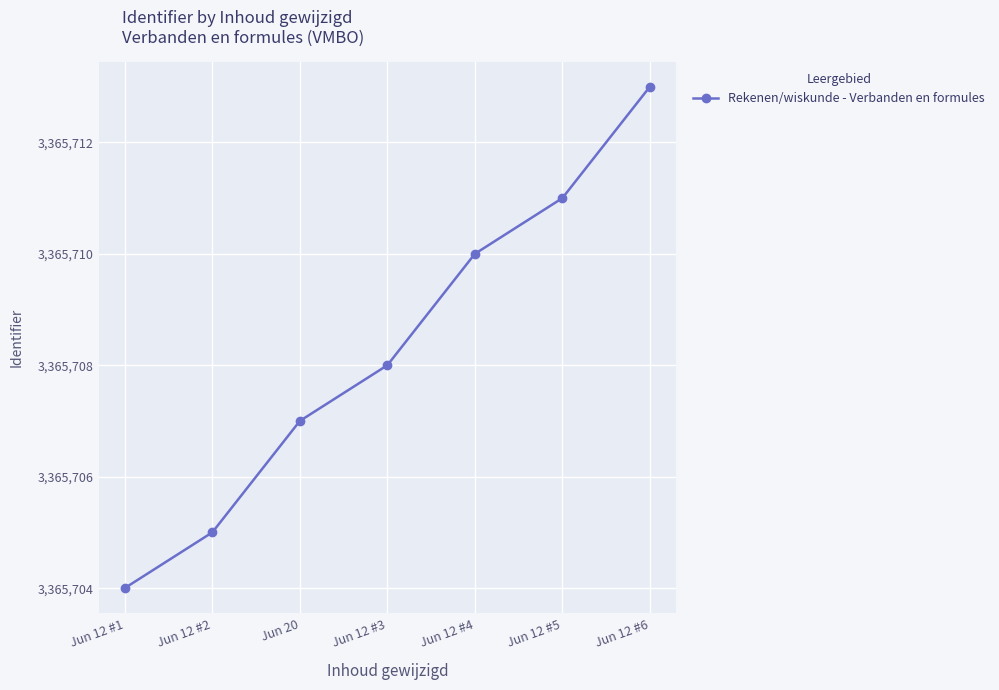

Count the number of data series in this chart.

1